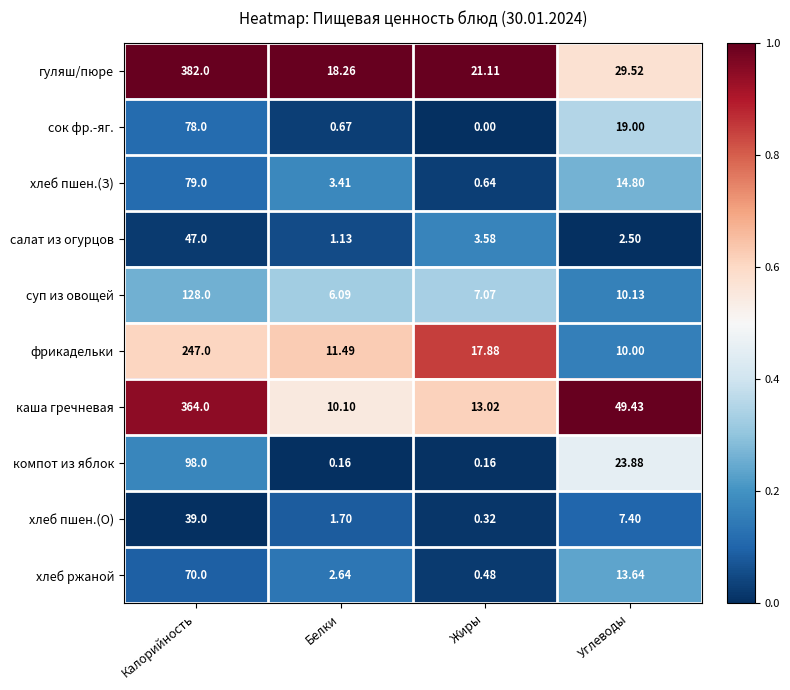

Which series has the largest total across all categories?

гуляш/пюре